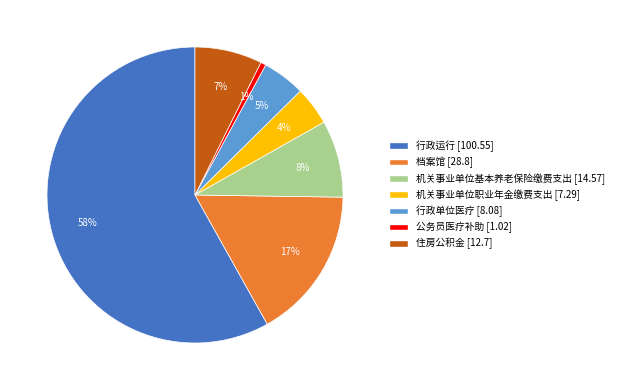

Does 行政运行 represent more than half of the total?

Yes